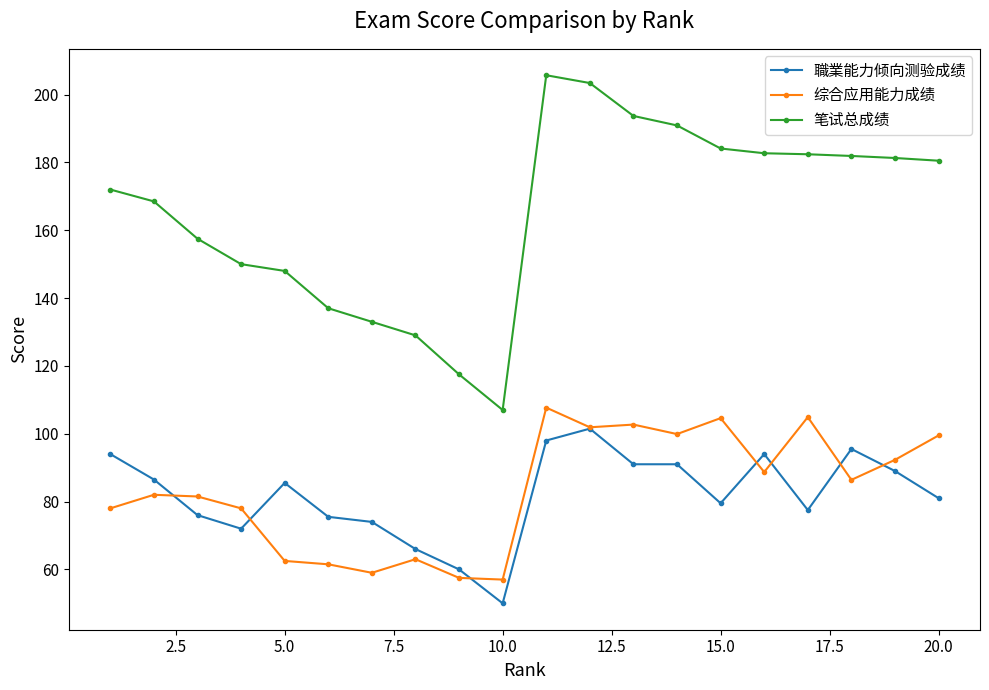

What is the value of the 综合应用能力成绩 point at the 9th from the left?

57.5